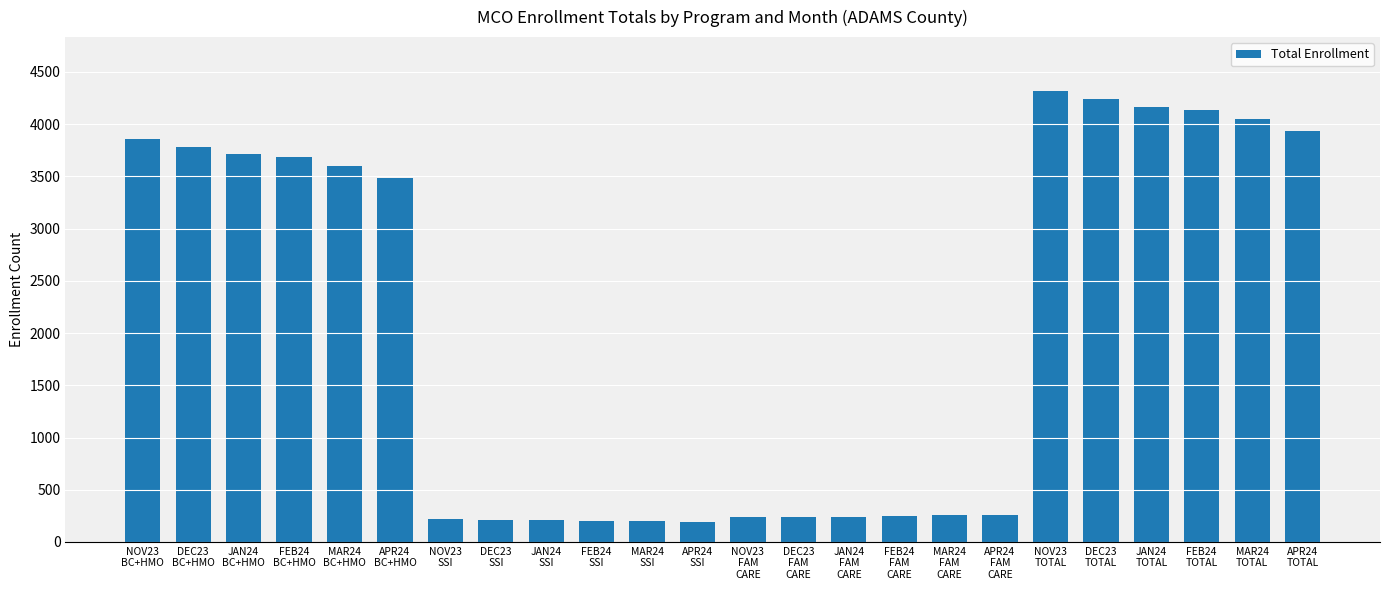

What is the label of the 6th bar from the right?

NOV23
TOTAL